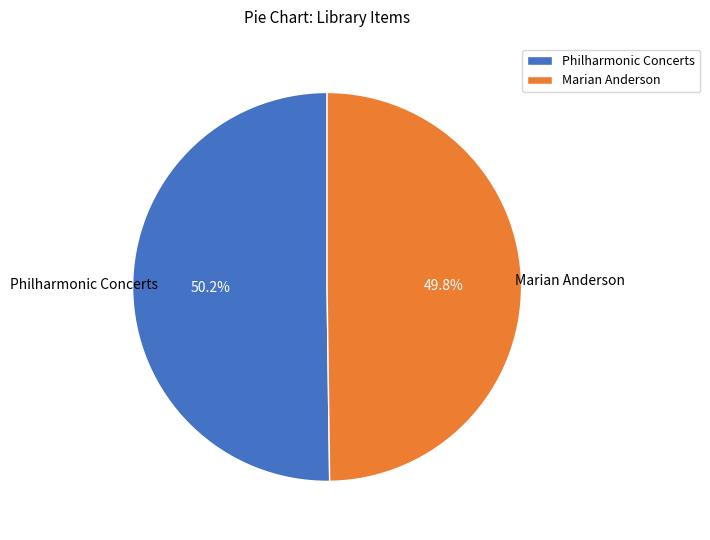

Does any single category account for the majority?

Yes